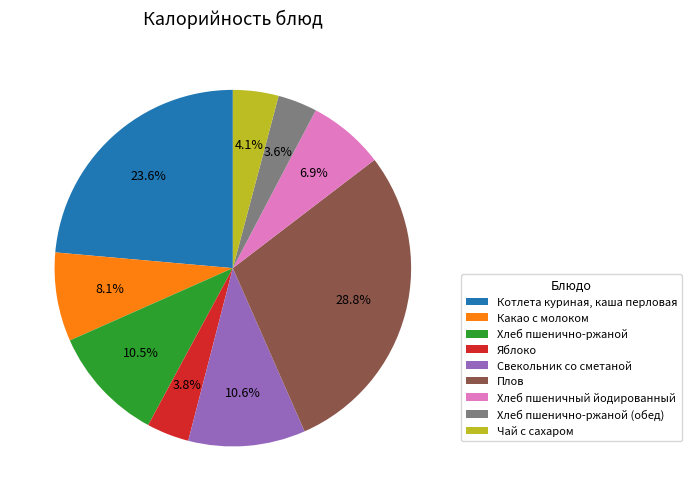

How much of the chart is everything except Яблоко?

96.2%